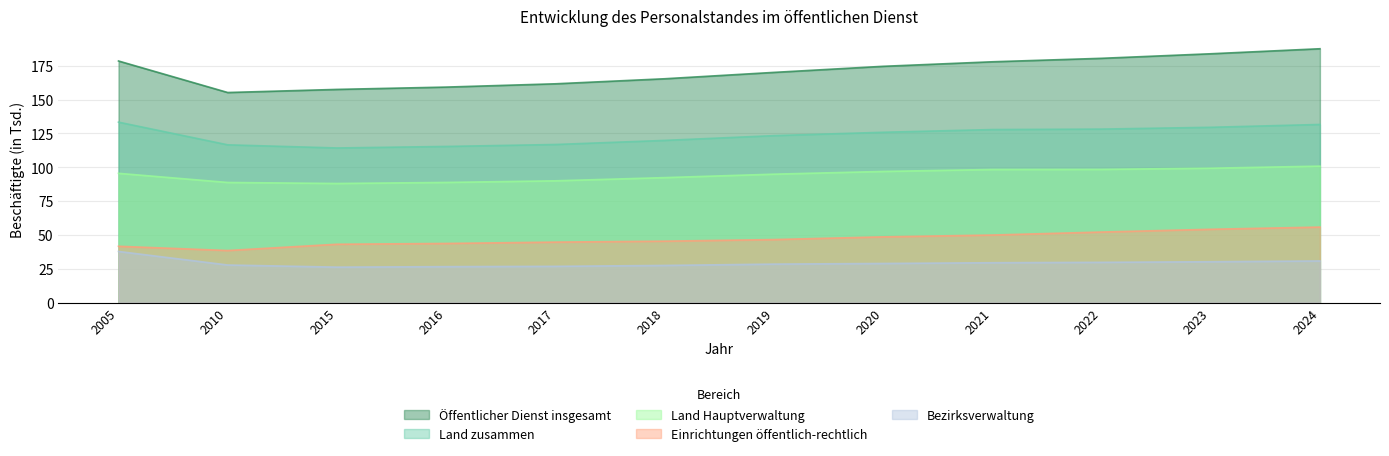

What is the average value of the Bezirksverwaltung series?

29.2